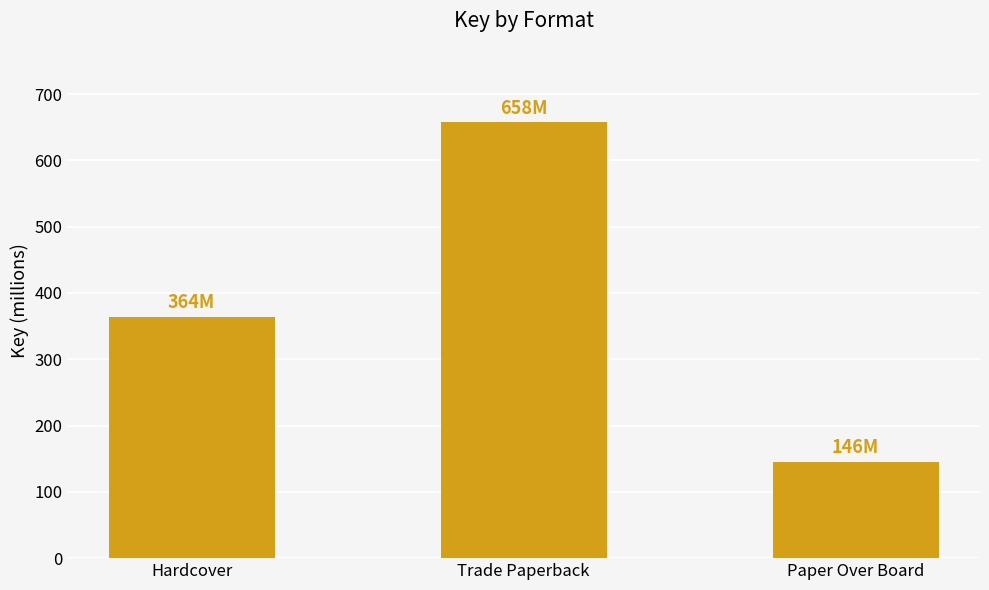

Which label corresponds to the largest value in the chart?

Trade Paperback